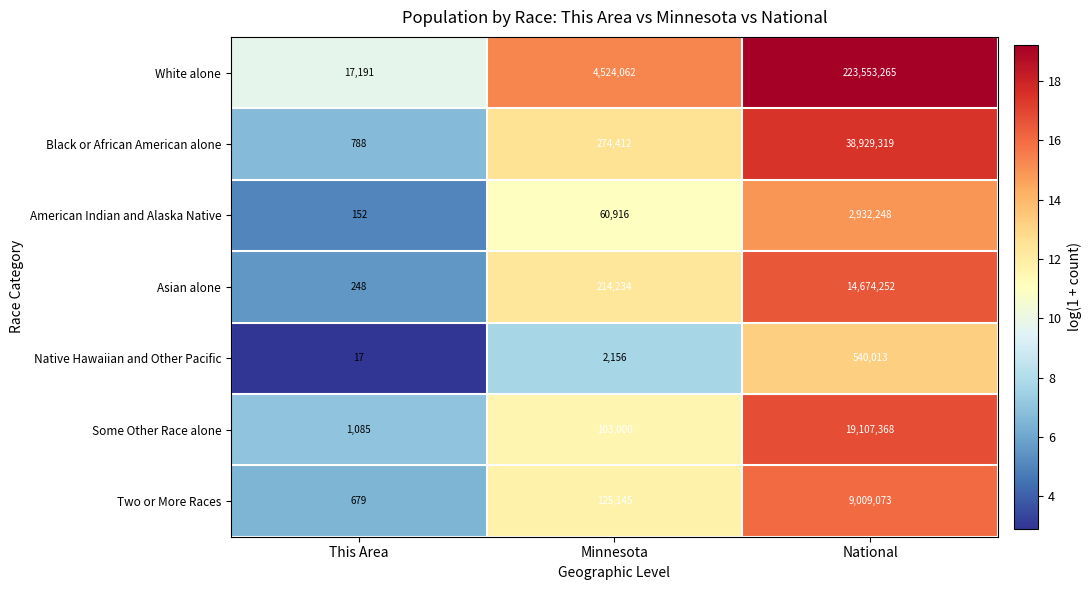

Reading left to right, what are all the values shown in this chart?

White alone: This Area=17191	Minnesota=4524062	National=223553265
Black or African American alone: This Area=788	Minnesota=274412	National=38929319
American Indian and Alaska Native: This Area=152	Minnesota=60916	National=2932248
Asian alone: This Area=248	Minnesota=214234	National=14674252
Native Hawaiian and Other Pacific: This Area=17	Minnesota=2156	National=540013
Some Other Race alone: This Area=1085	Minnesota=103000	National=19107368
Two or More Races: This Area=679	Minnesota=125145	National=9009073